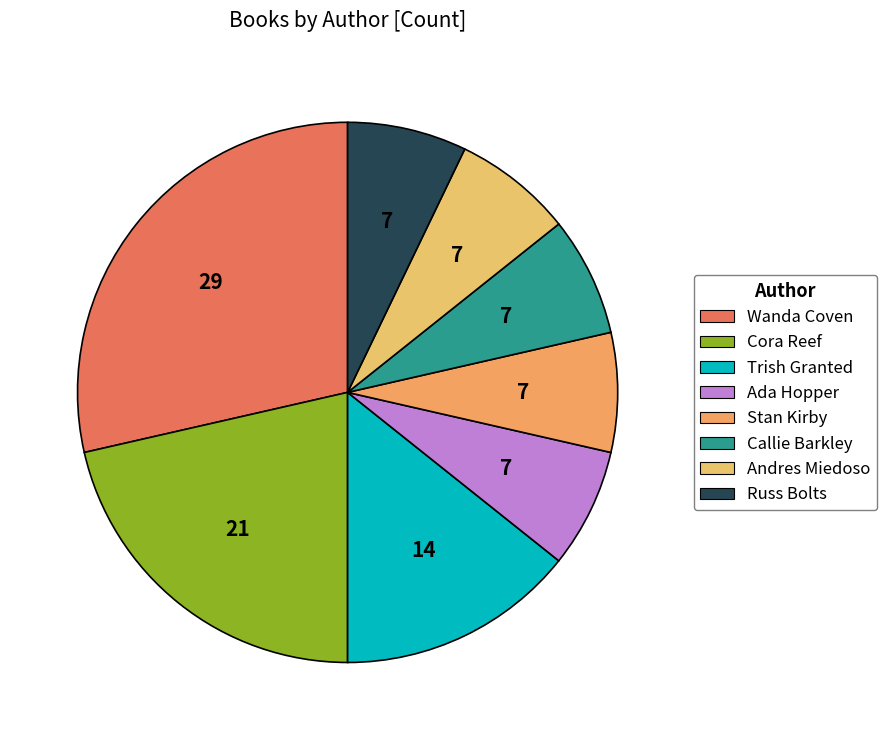

How many segments does this pie chart have?

8